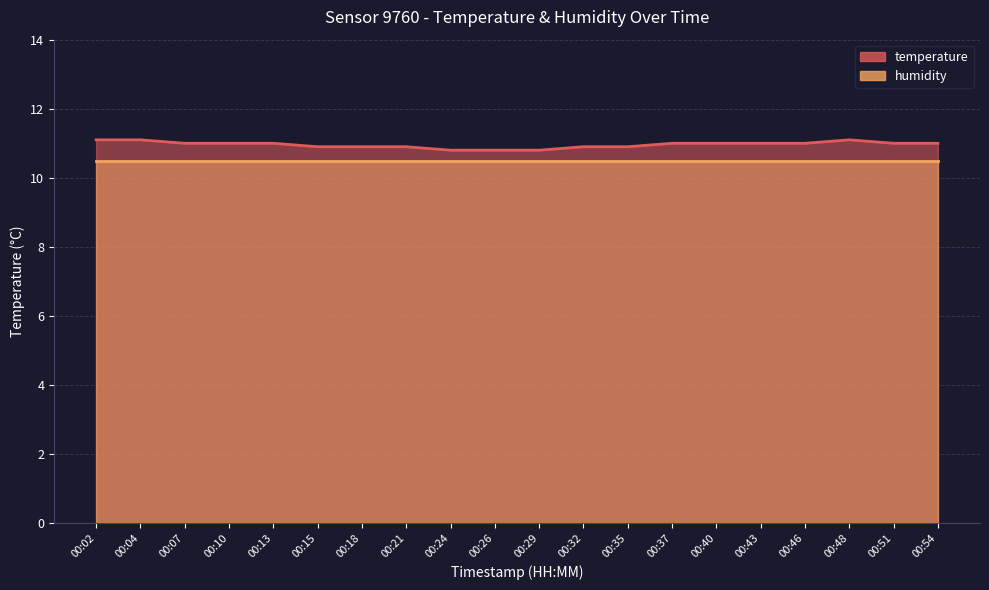

Rank the categories by value from lowest to highest.

00:24, 00:26, 00:29, 00:15, 00:18, 00:21, 00:32, 00:35, 00:07, 00:10, 00:13, 00:37, 00:40, 00:43, 00:46, 00:51, 00:54, 00:02, 00:04, 00:48